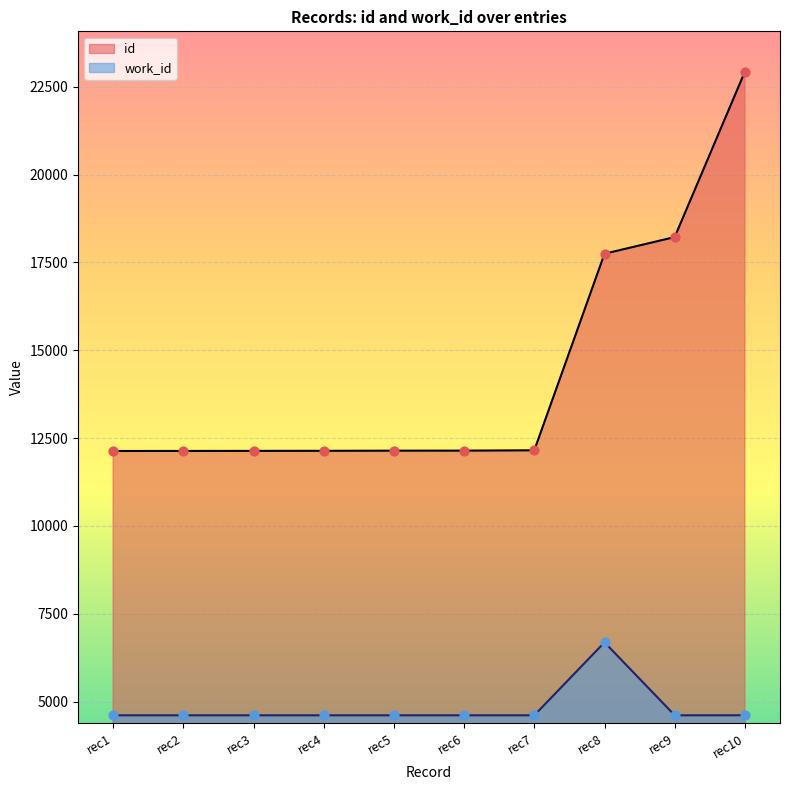

Which series reaches the maximum Y coordinate?

id